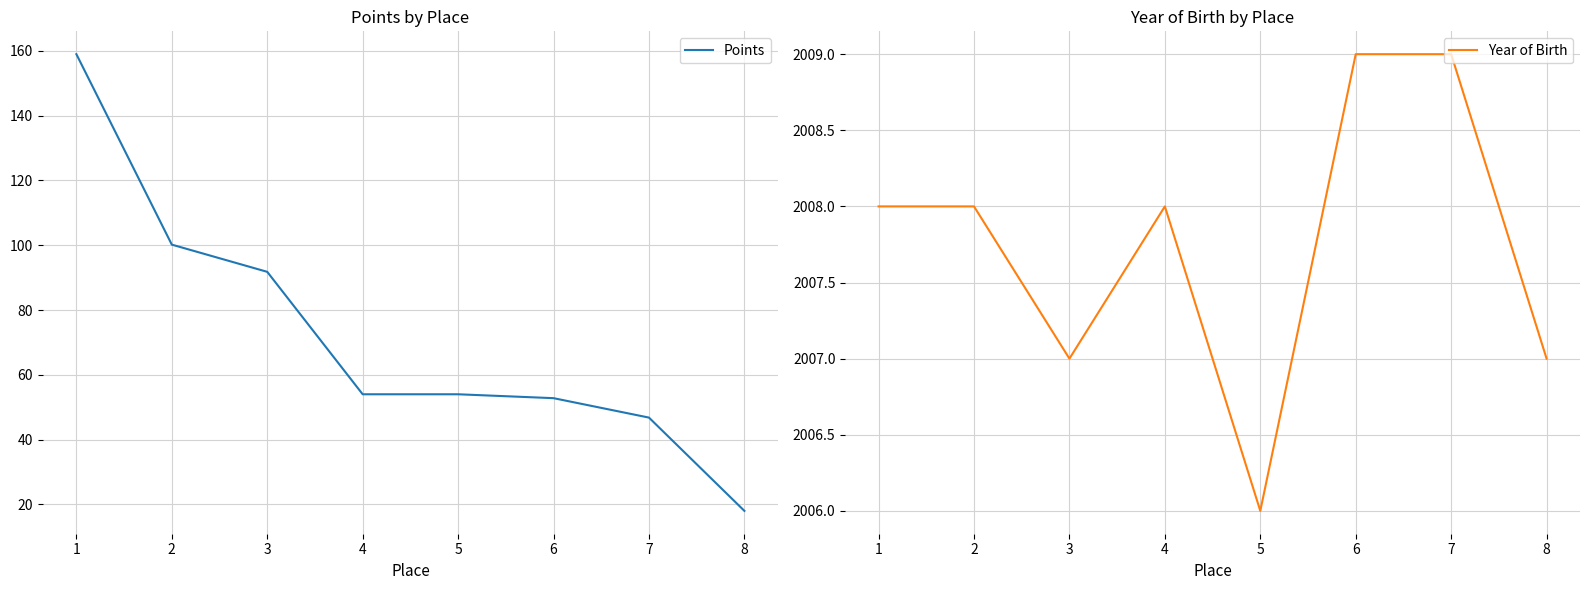

What is the total value across all series at 5?

2060.0